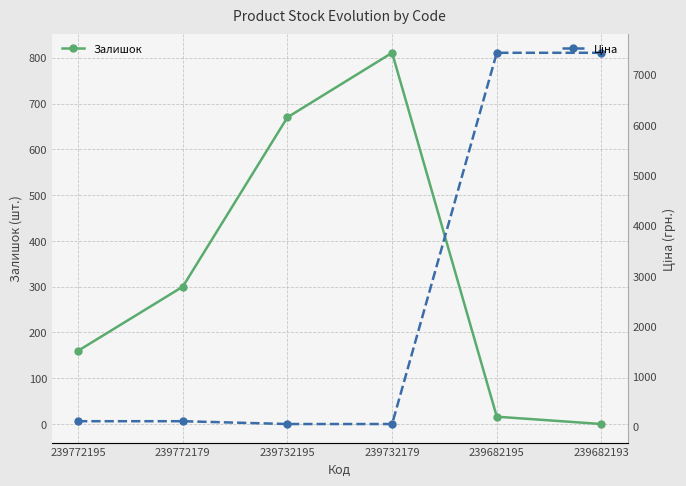

At which label does Ціна first exceed 111?

239772195